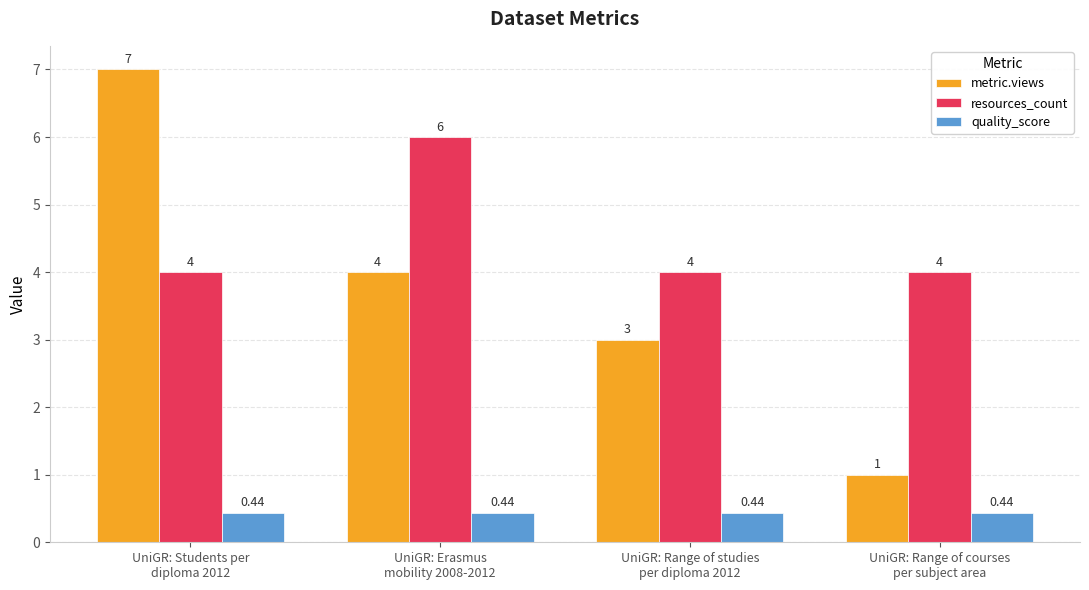

How many distinct data groups are displayed?

3